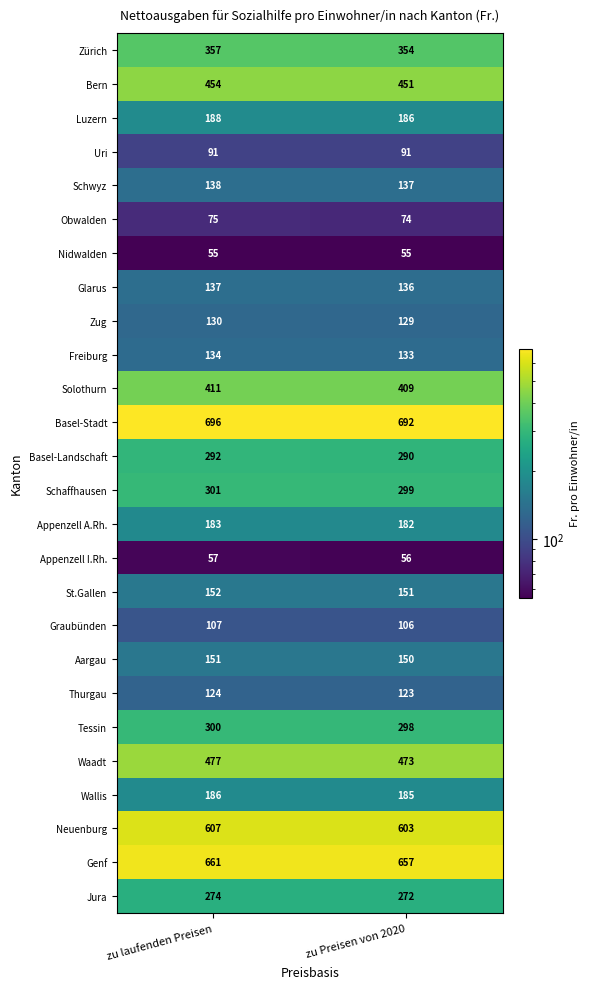

At which category is the sum across all series the highest?

zu laufenden Preisen